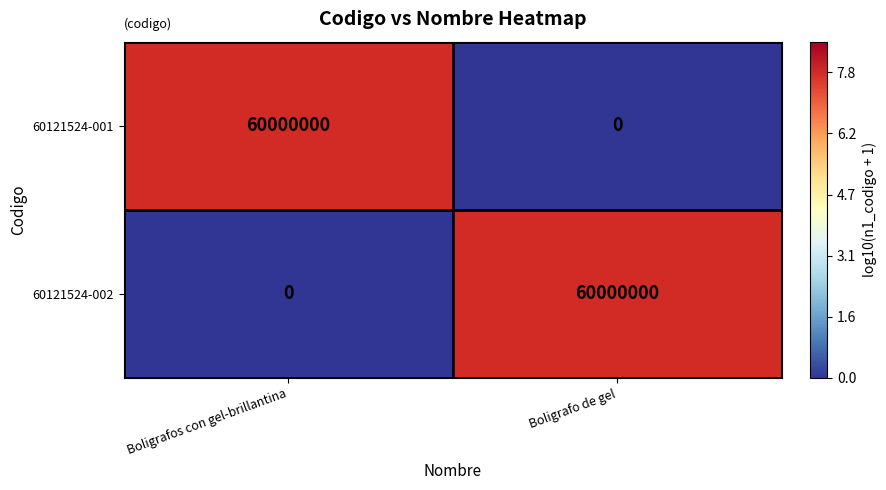

What is the difference between the maximum and minimum values in the 60121524-002 series?

60000000